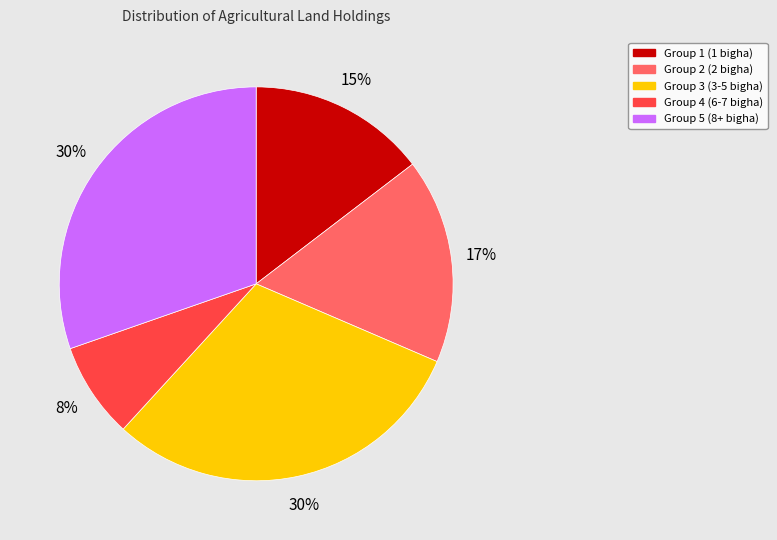

To the nearest percent, what is the average slice percentage?

20%